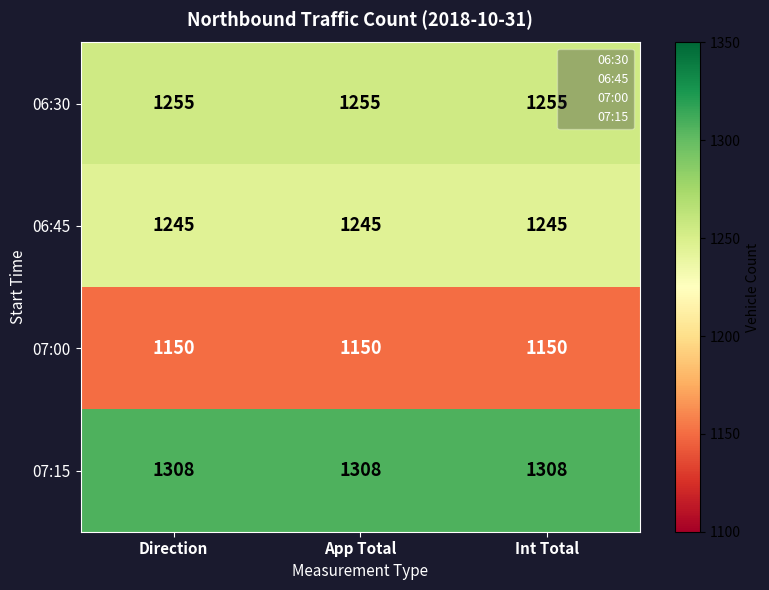

What is the greatest value displayed?

1308